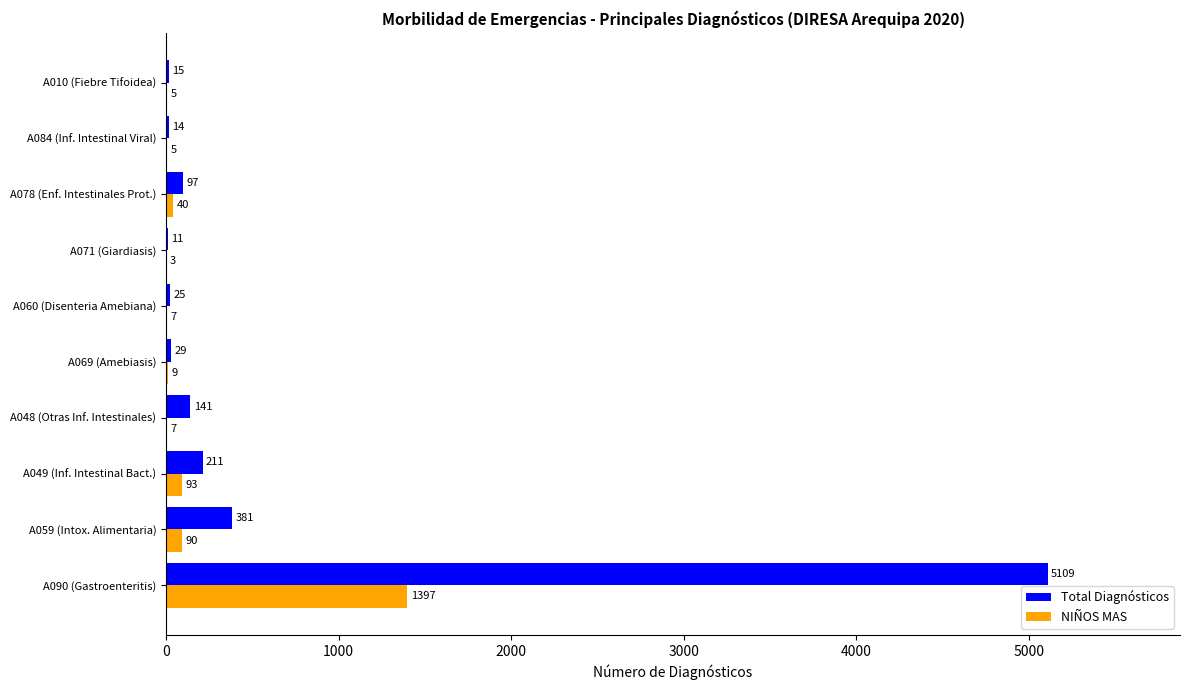

What value does the Total Diagnósticos series have at A090 (Gastroenteritis)?

5109